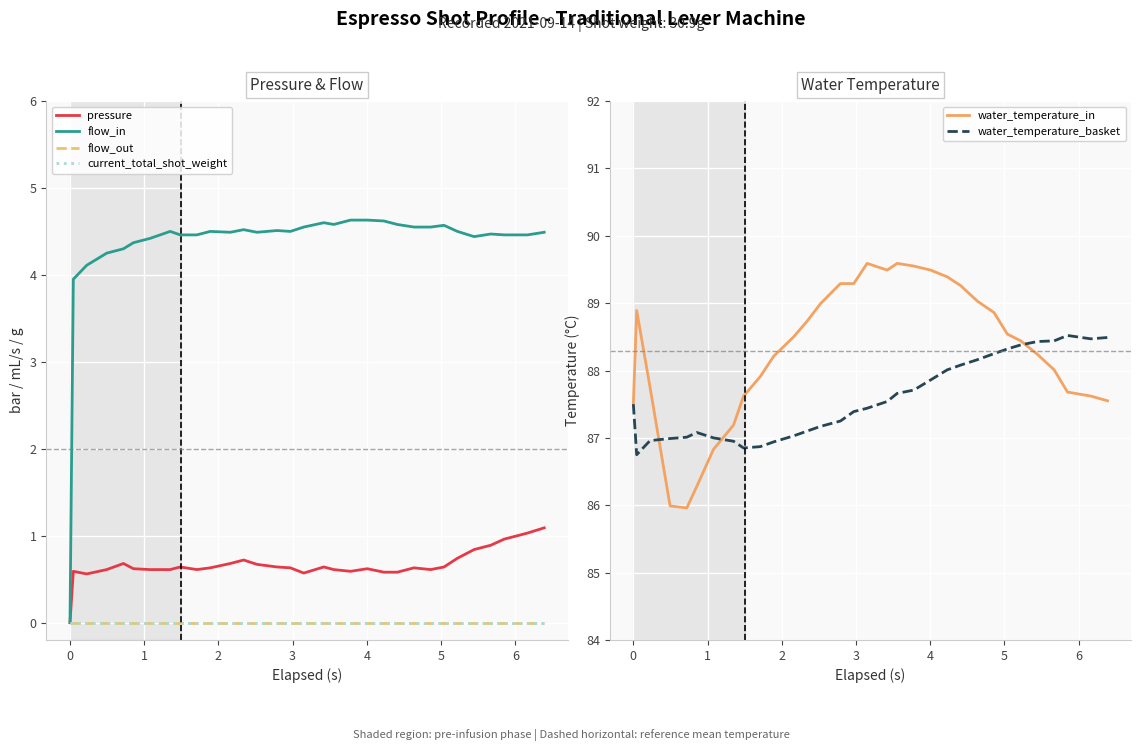

True or false: flow_out and current_total_shot_weight intersect in this chart.

False